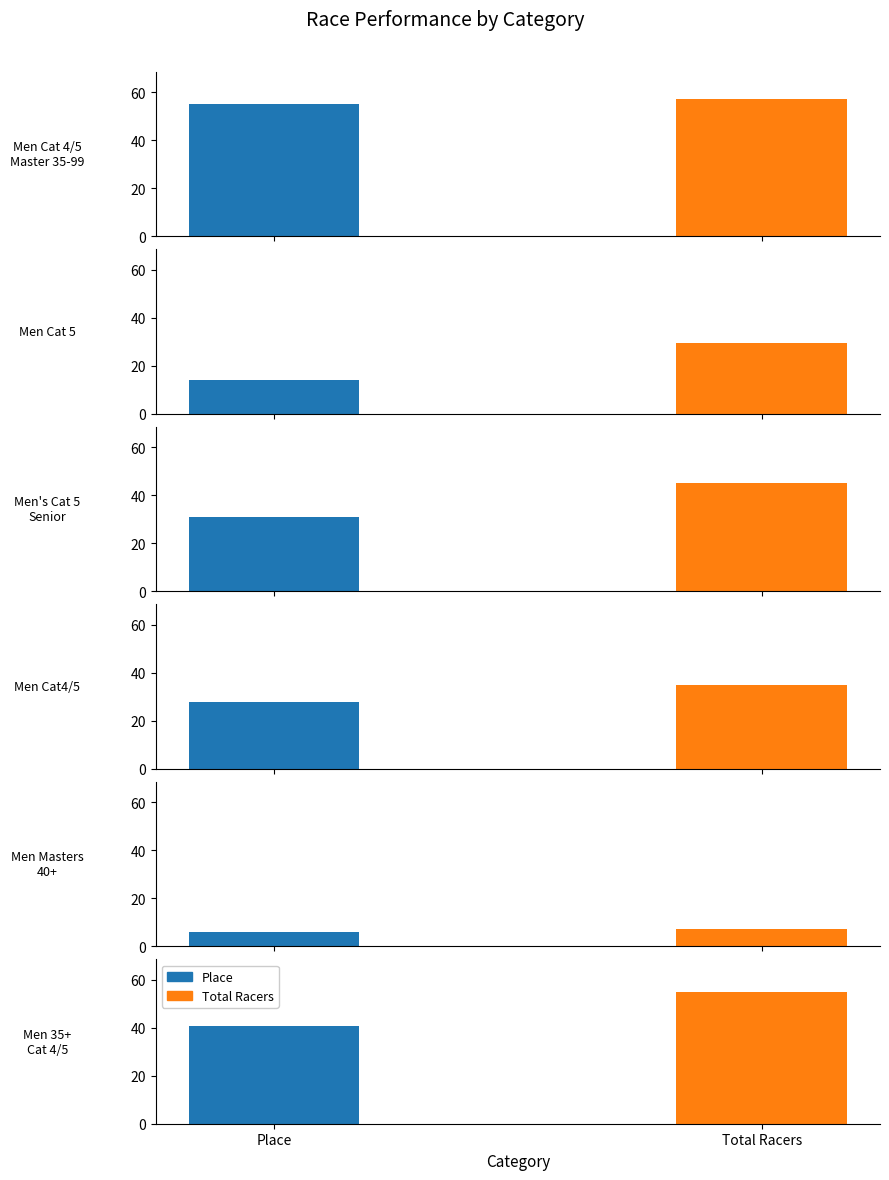

Is the value of Total Racers at 2 greater than the value of Place at 0?

No